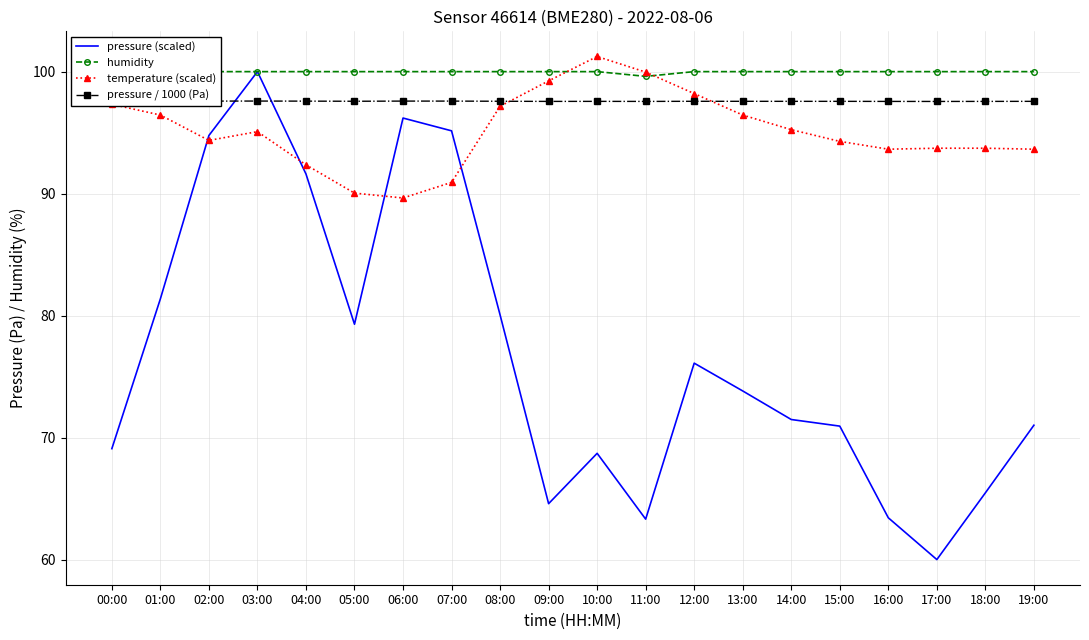

At which label does temperature (scaled) reach its minimum?

06:00